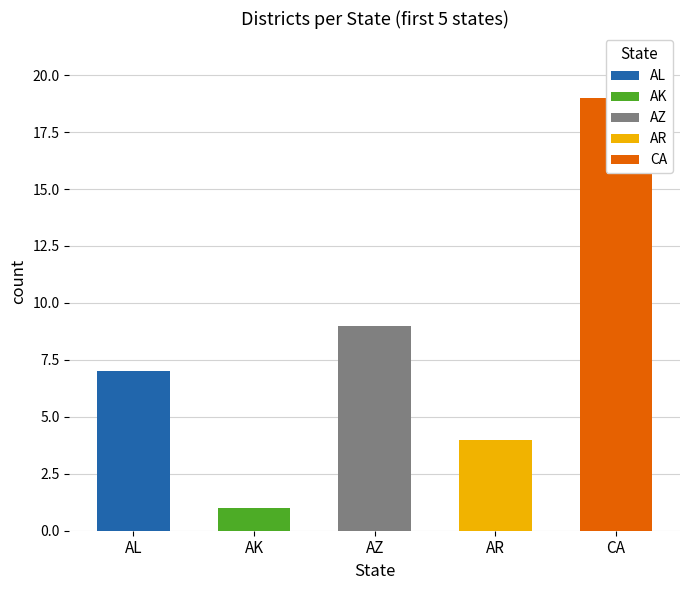

True or false: the data shows 1 at AK.

False